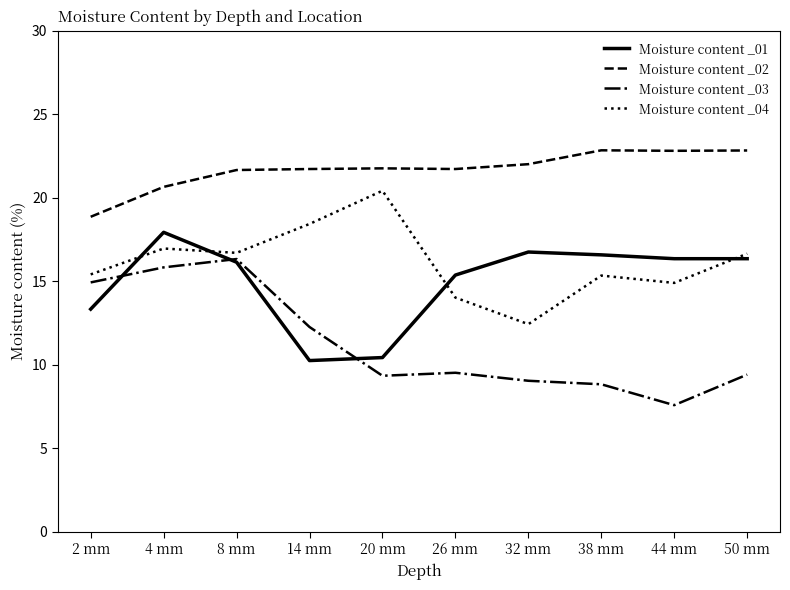

How many values in the Moisture content _01 series exceed 16?

6